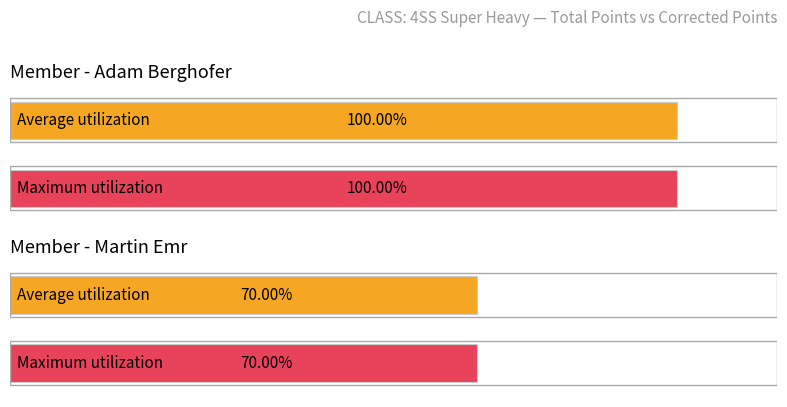

Which category has the highest value in the Round 2 series?

Adam Berghofer